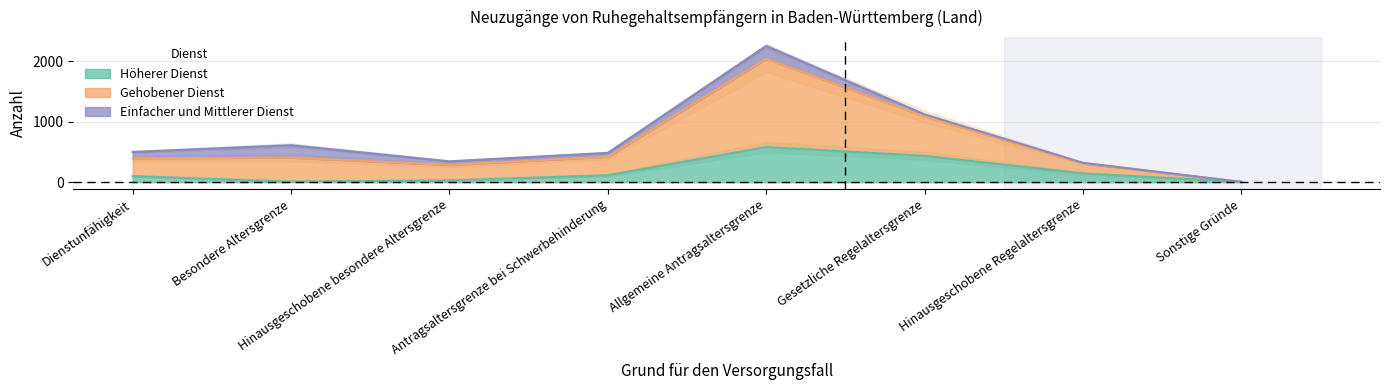

Is it true that Gehobener Dienst equals 610 at Besondere Altersgrenze?

True